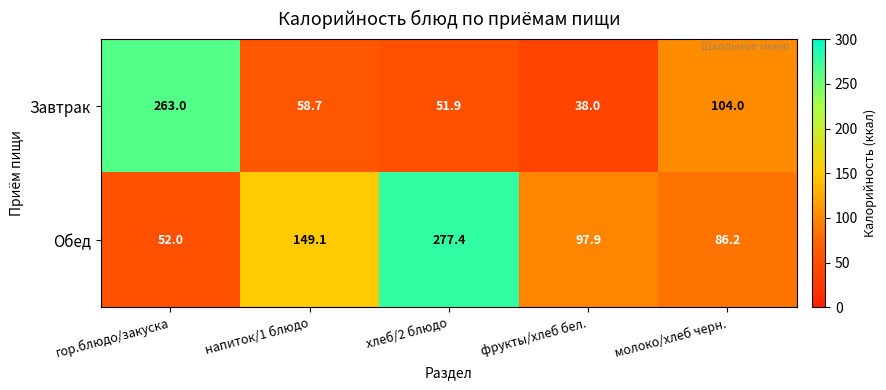

Which series has the widest spread of values?

Обед